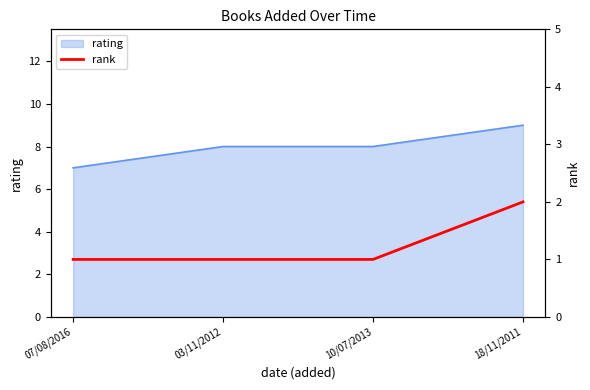

What is the change in value from 03/11/2012 to 18/11/2011?

+1